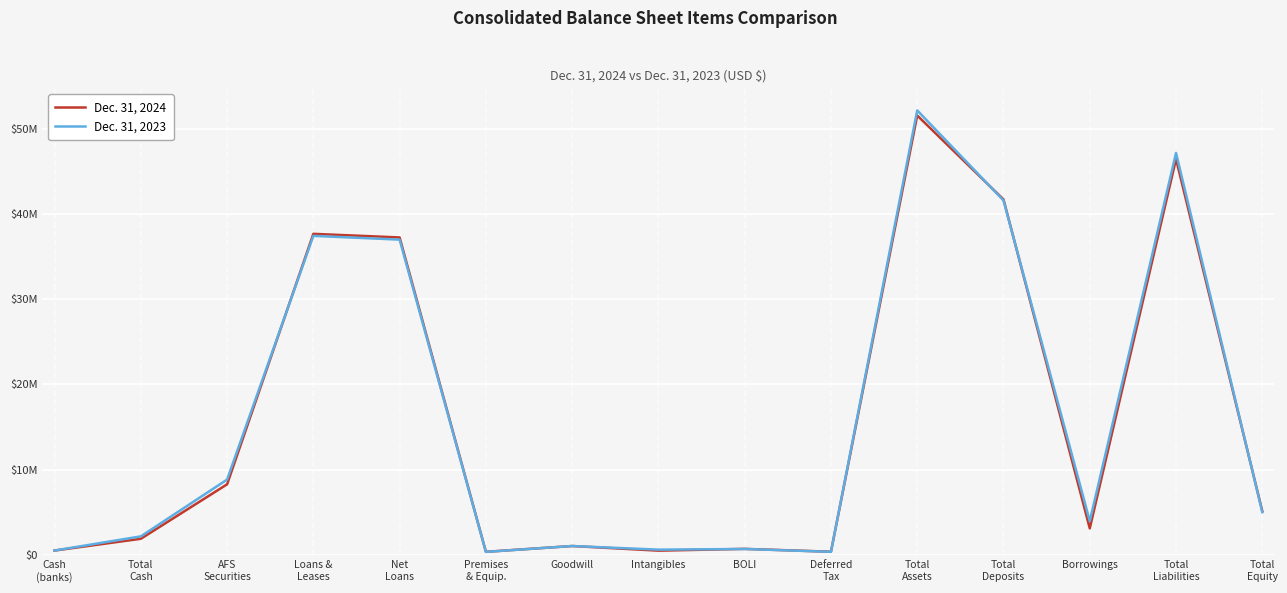

True or false: Dec. 31, 2024 has more than 1 interior local peaks.

True